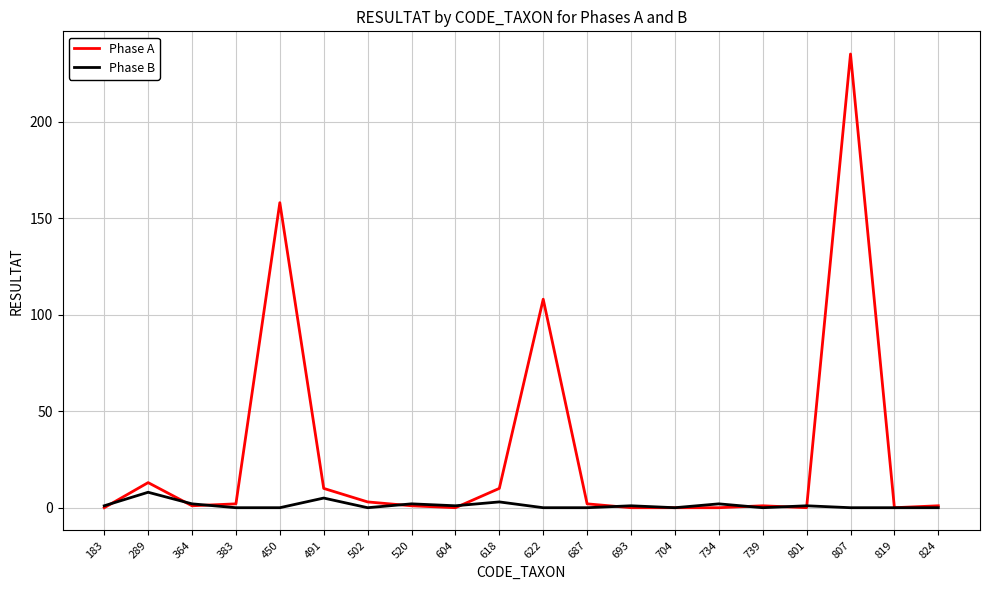

True or false: Phase B has a value of 2 at 364.

True